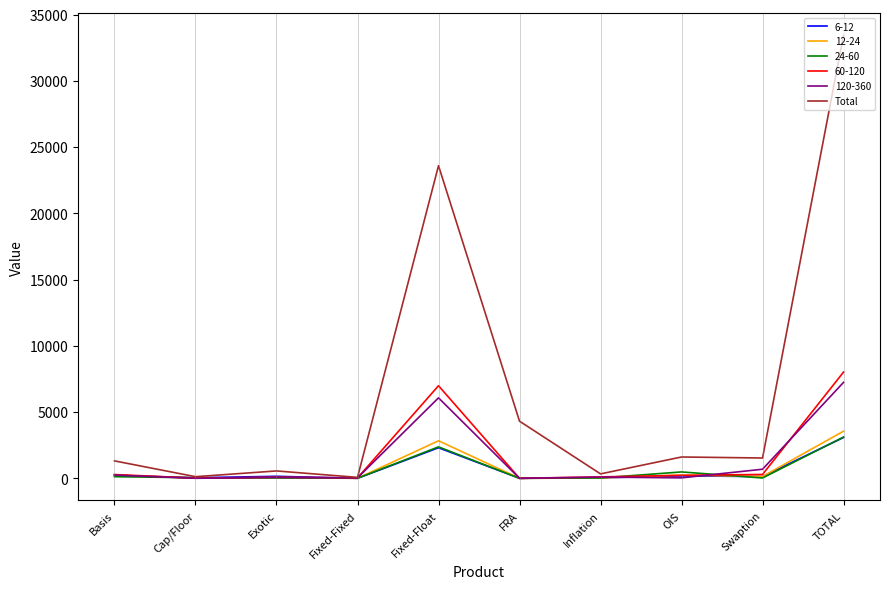

At which label is Total closest to 16764?

Fixed-Float